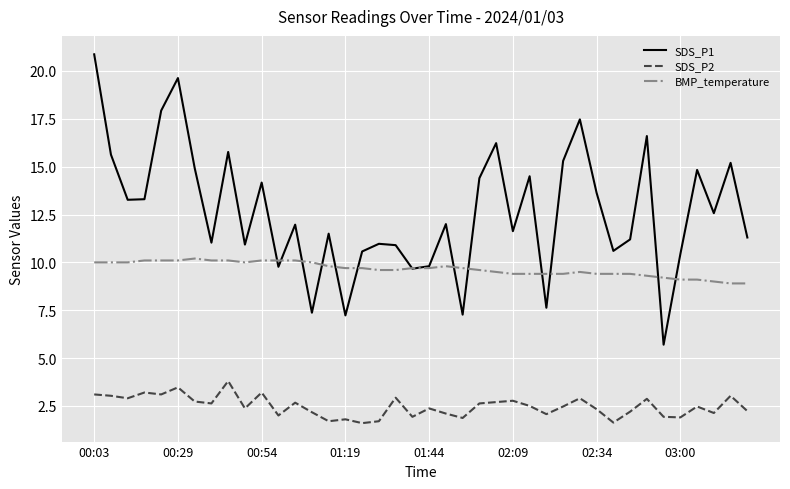

List the series in order of their overall mean, highest first.

SDS_P1, BMP_temperature, SDS_P2